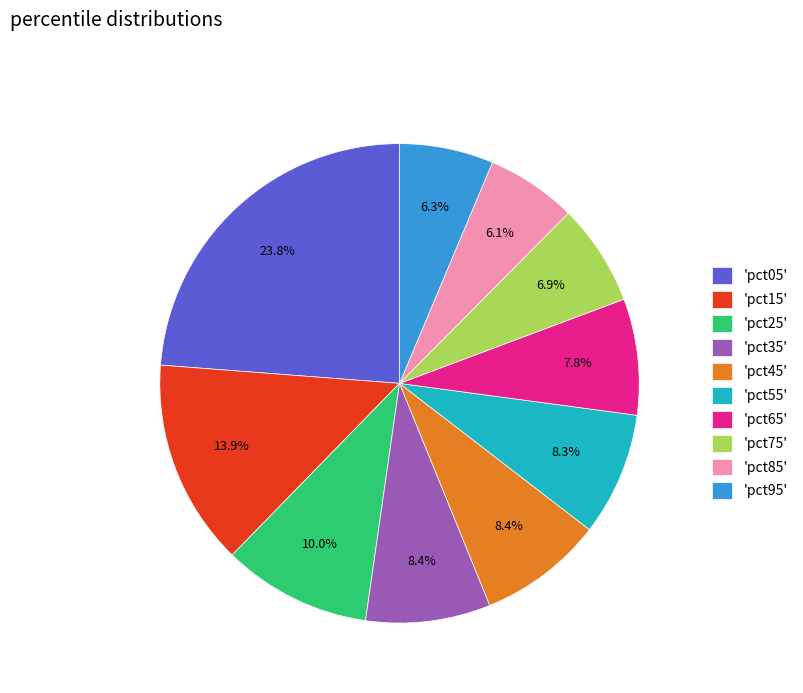

Which slice is the largest?

'pct05'